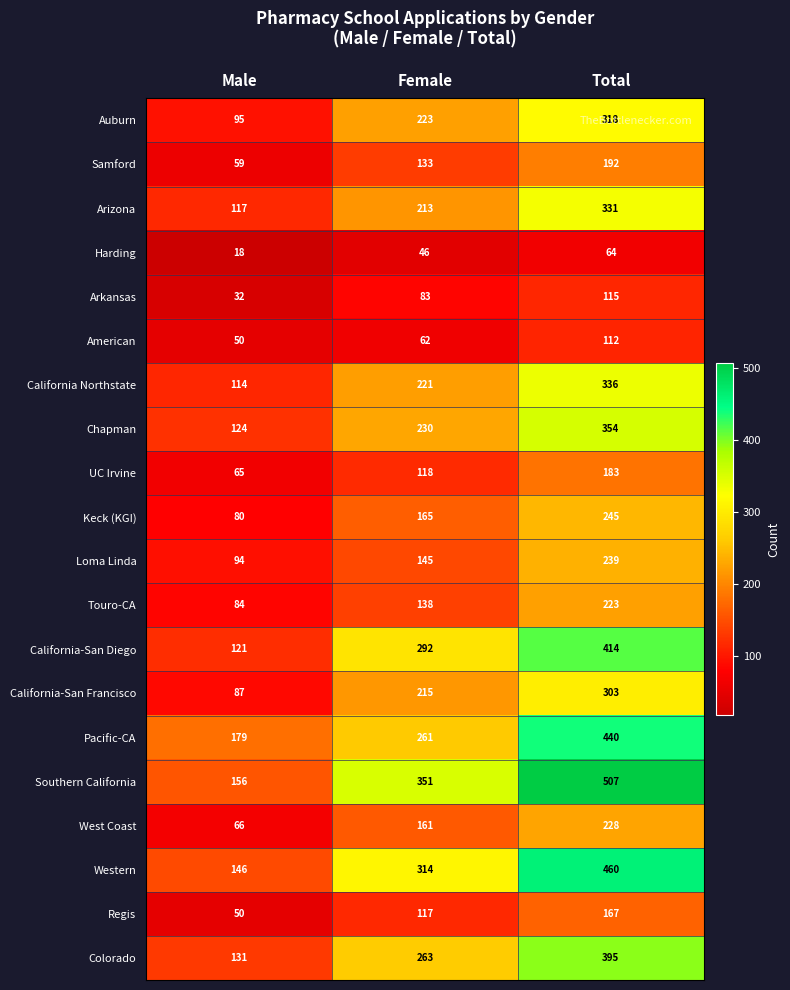

At which label is Southern California closest to 331?

Female